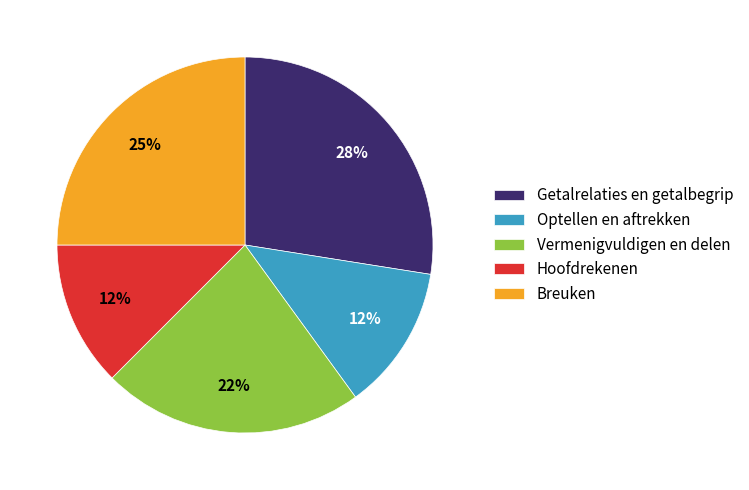

To the nearest percent, what is the average slice percentage?

20%